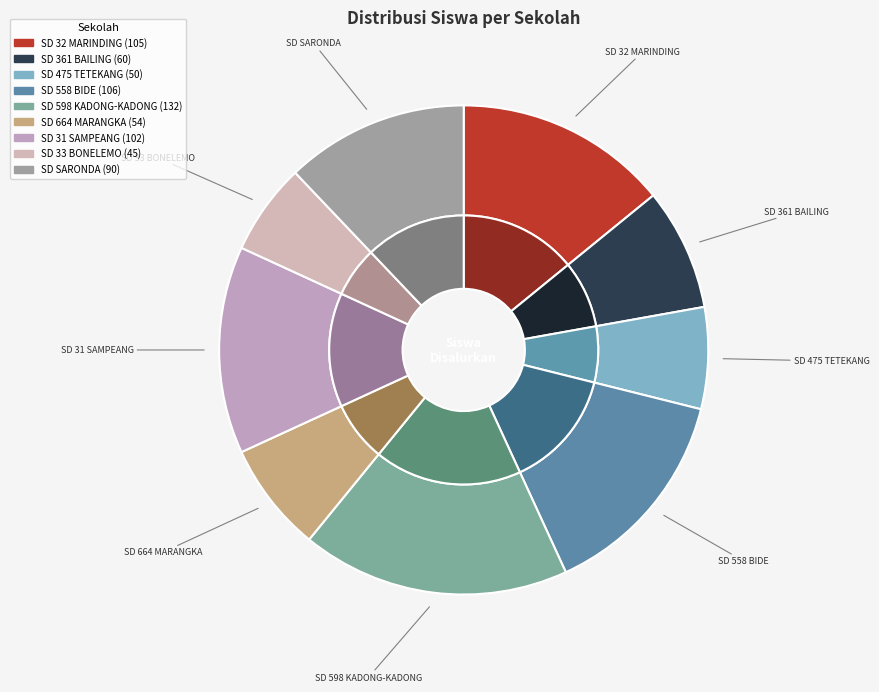

Is it true that SD NEGERI NO 31 SAMPEANG is 14% of the pie?

True